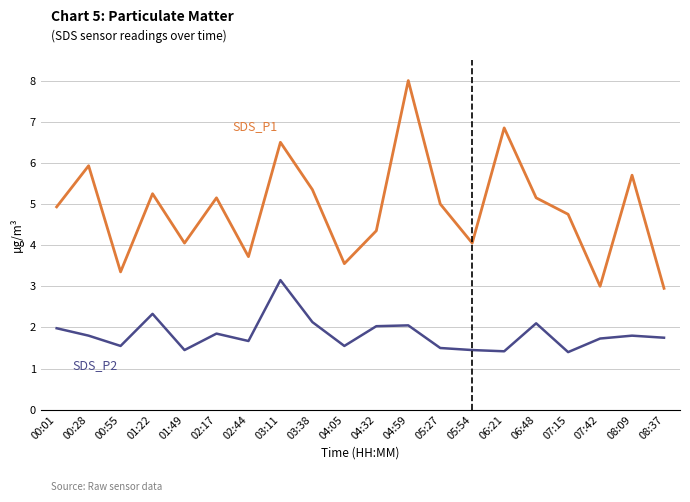

Does the chart have visible grid lines?

Yes